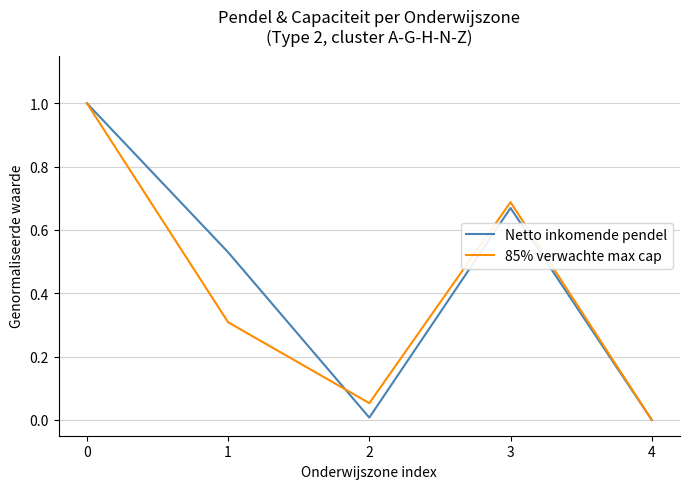

How many lines are shown in the chart?

2